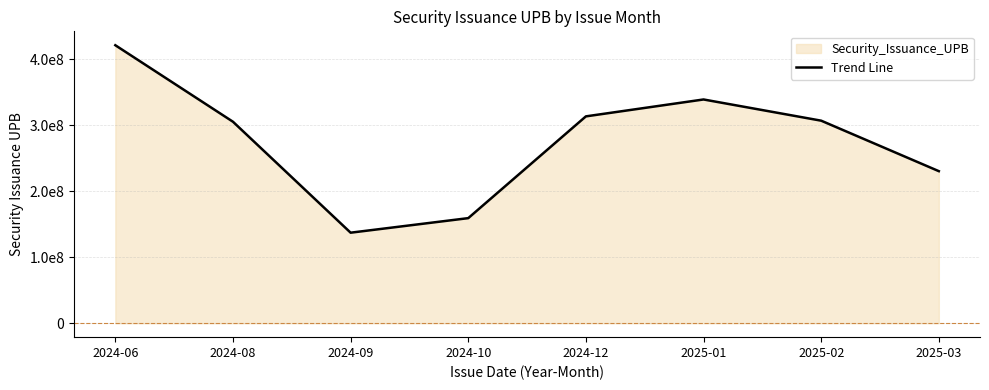

True or false: the data shows 421117076 at 2024-06.

True